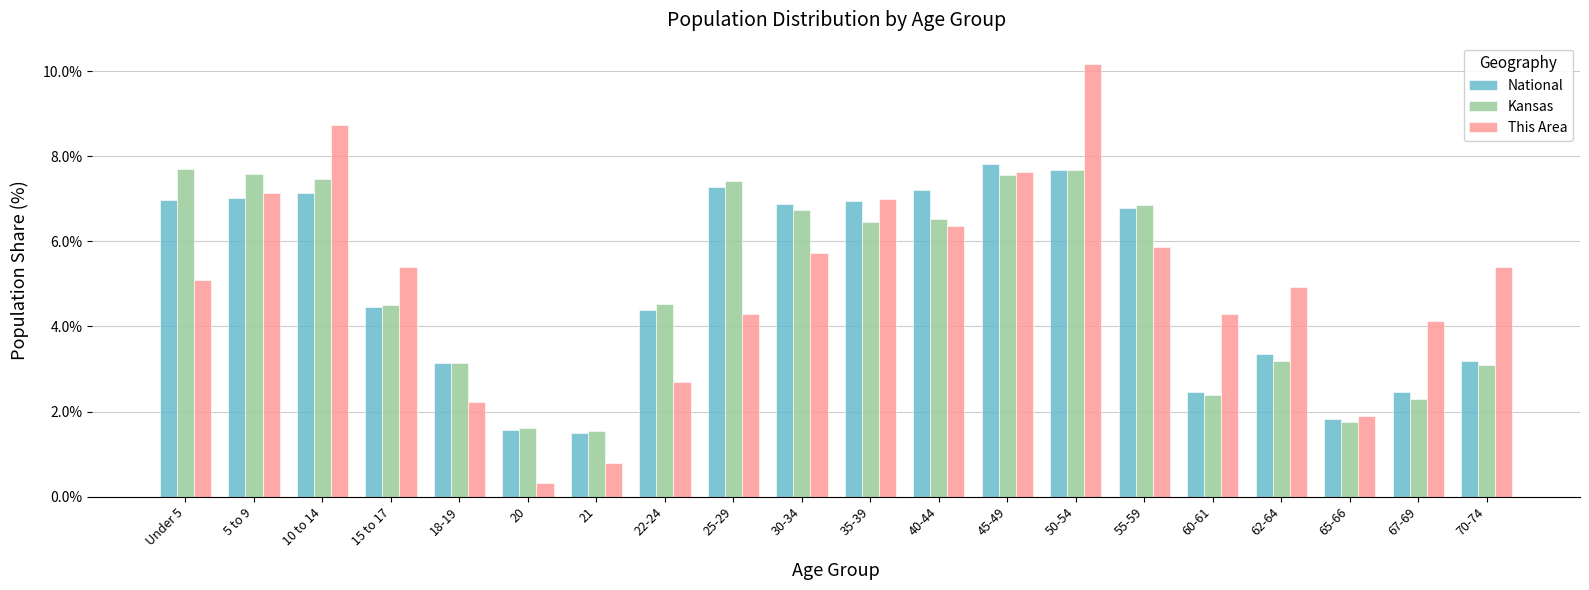

What is the total value across all series at 10 to 14?

23.3